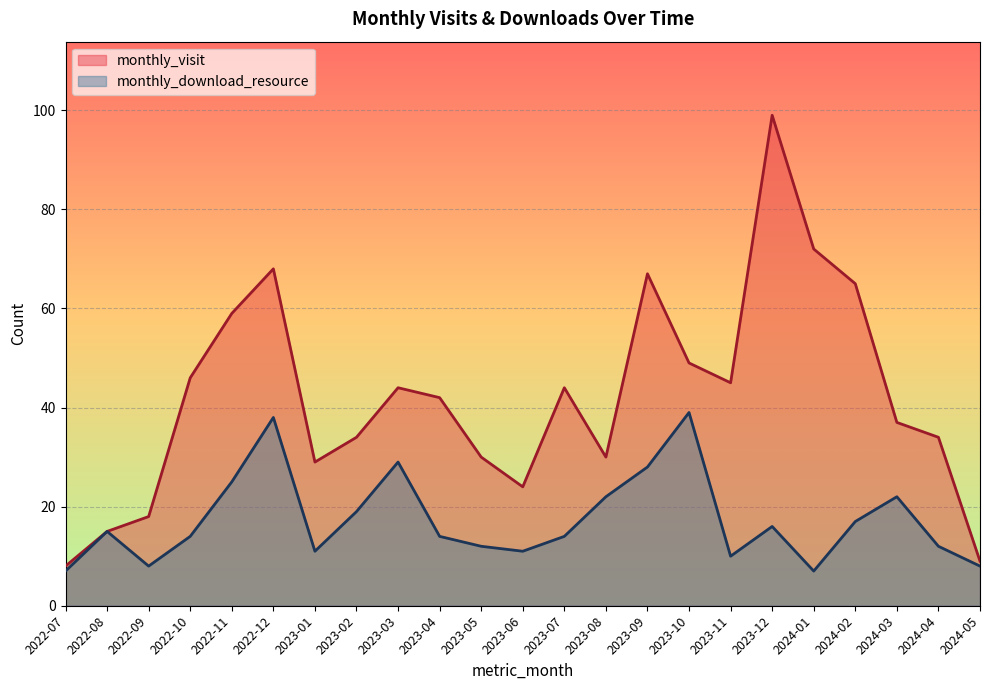

Rank the categories by monthly_visit value from highest to lowest.

2023-12, 2024-01, 2022-12, 2023-09, 2024-02, 2022-11, 2023-10, 2022-10, 2023-11, 2023-03, 2023-07, 2023-04, 2024-03, 2023-02, 2024-04, 2023-05, 2023-08, 2023-01, 2023-06, 2022-09, 2022-08, 2024-05, 2022-07